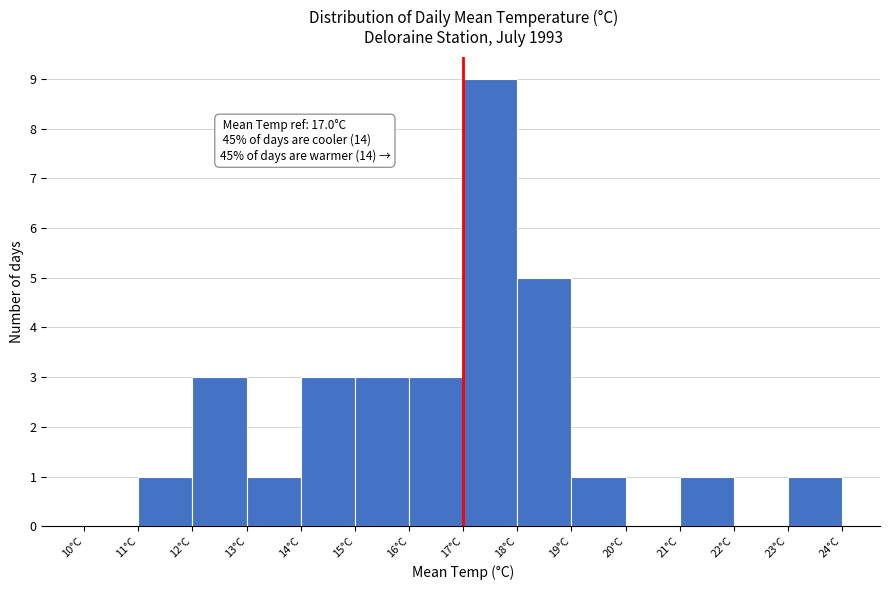

Which range on the x-axis has the tallest bar?

17 to 18